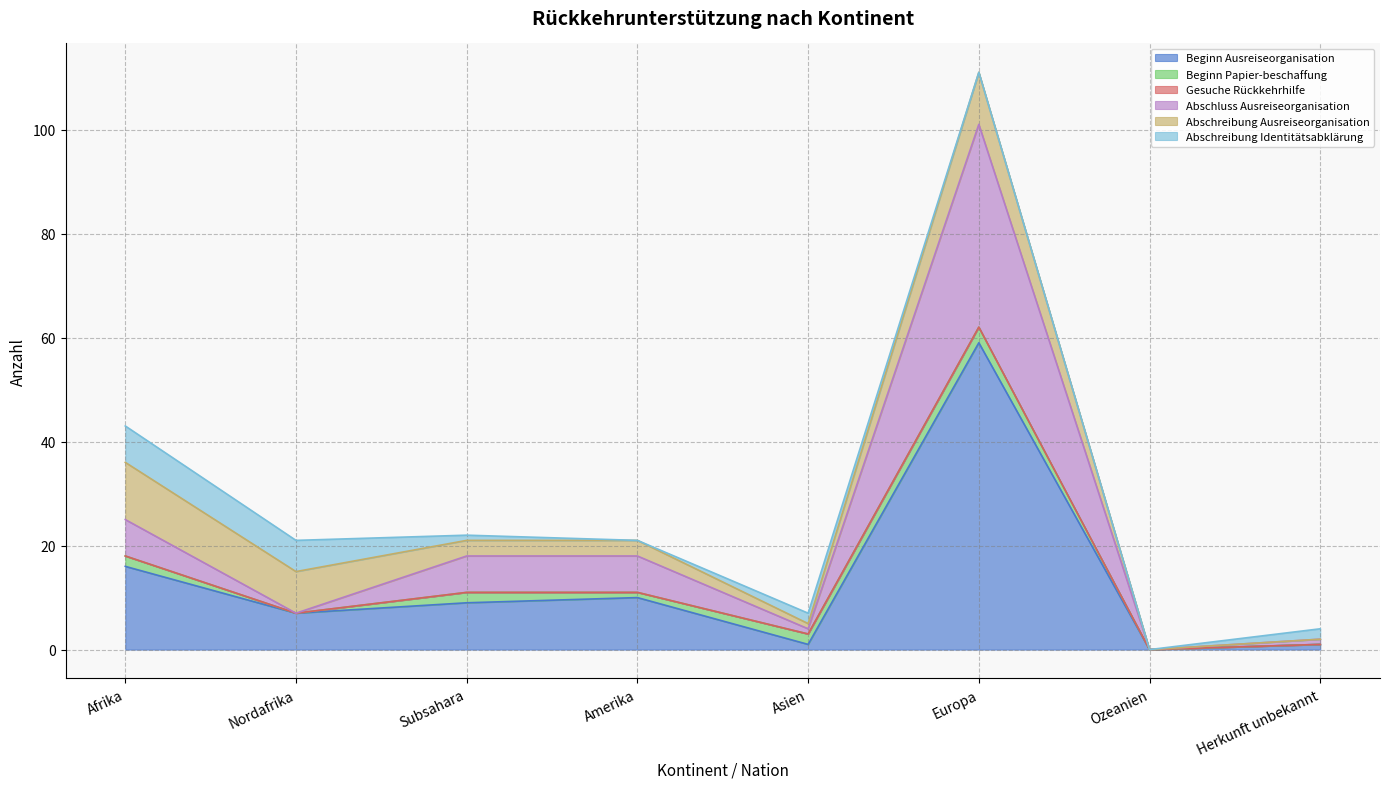

What is the greatest value displayed?

59